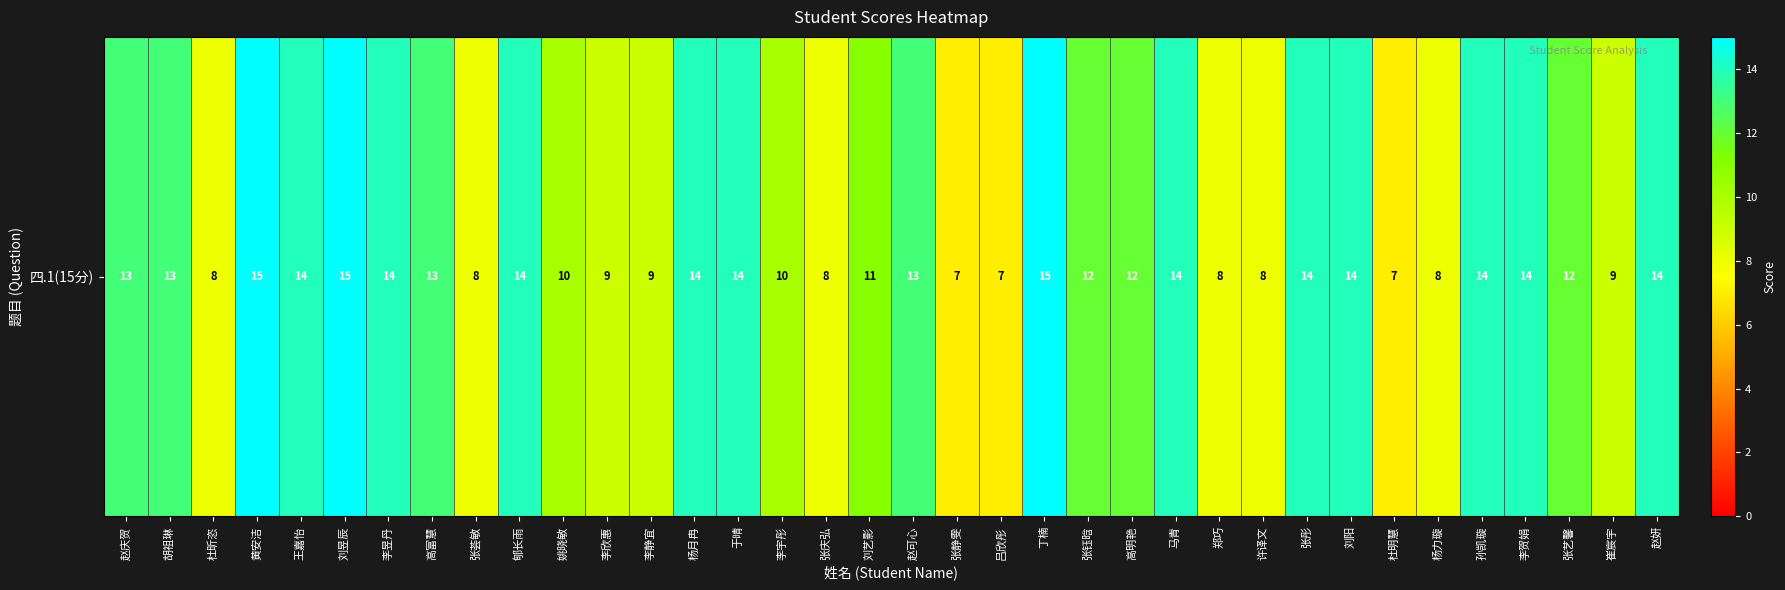

Rank the categories by value from highest to lowest.

黄安洁, 刘昱辰, 丁楠, 王嘉怡, 李昱丹, 郇长雨, 杨月冉, 于晴, 马青, 张彤, 刘阳, 孙凯璇, 李贺娟, 赵妍, 赵庆贺, 胡祖琳, 高富慧, 赵可心, 张钰晗, 高明艳, 张艺馨, 刘艺影, 姚晓敏, 李宇彤, 李欣惠, 李静宜, 崔宸宇, 杜昕恣, 张荟敏, 张庆弘, 郑巧, 许译文, 杨力璇, 张静雯, 吕欣彤, 杜明慧